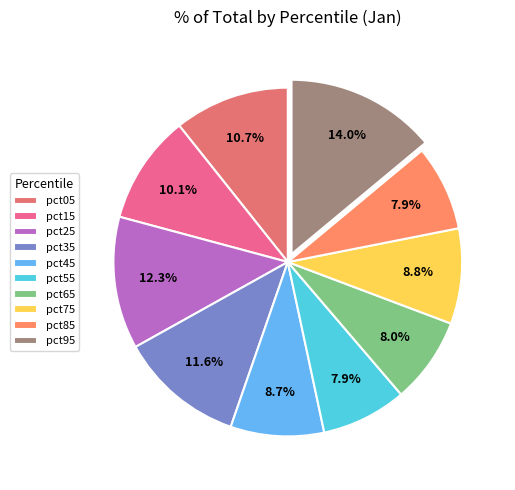

How many segments does this pie chart have?

10